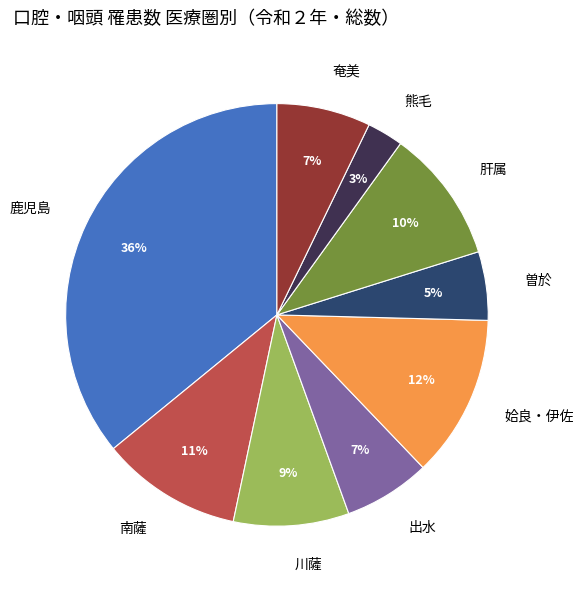

What percentage is the 南薩 slice, to the nearest percent?

11%